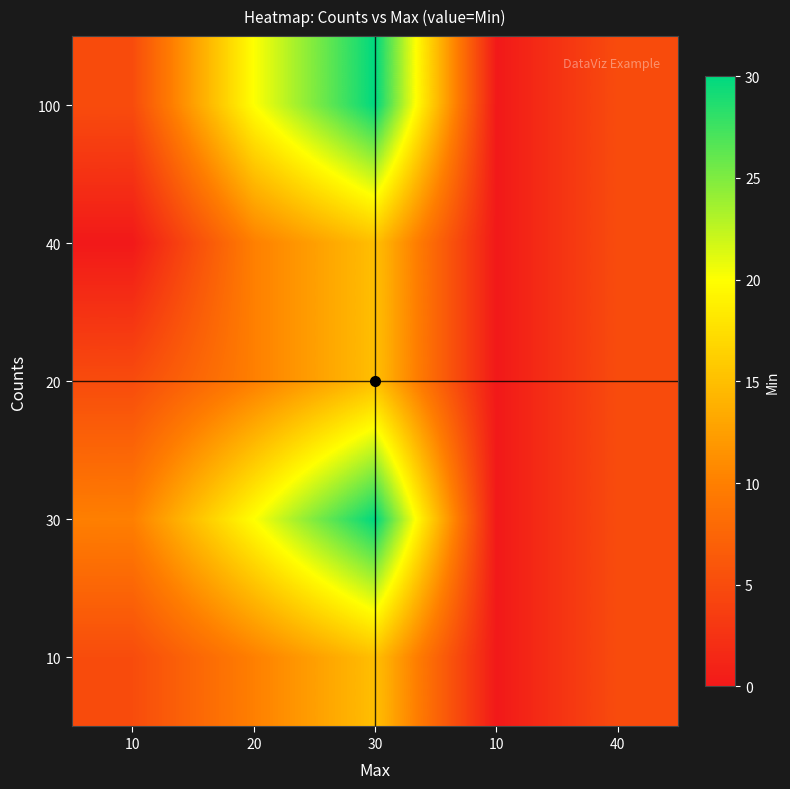

What is the maximum value shown in the chart?

30